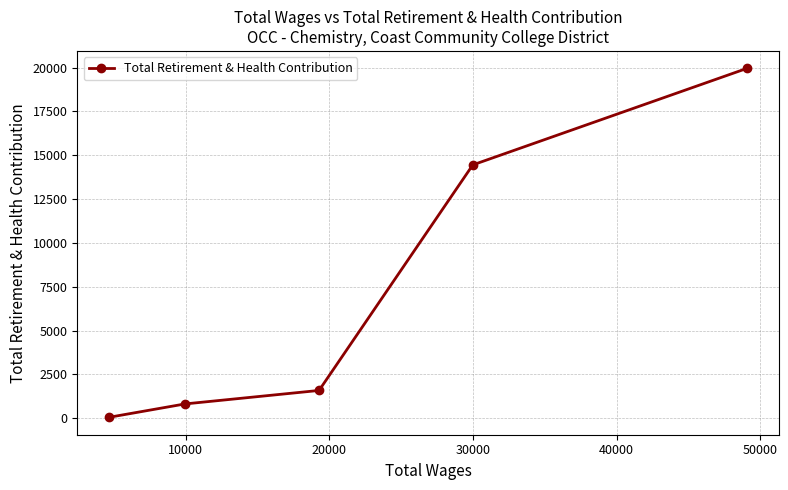

What is the greatest value displayed?

19952